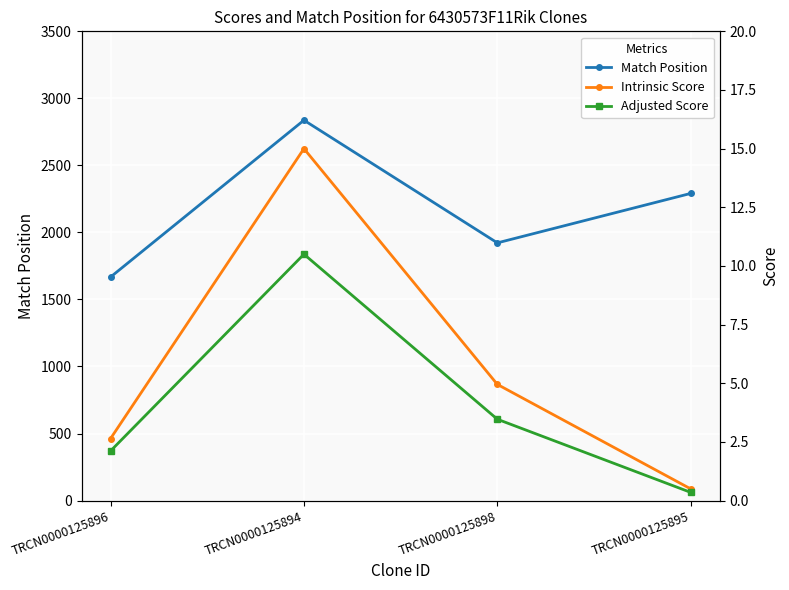

What is the total value across all series at TRCN0000125896?

1671.8